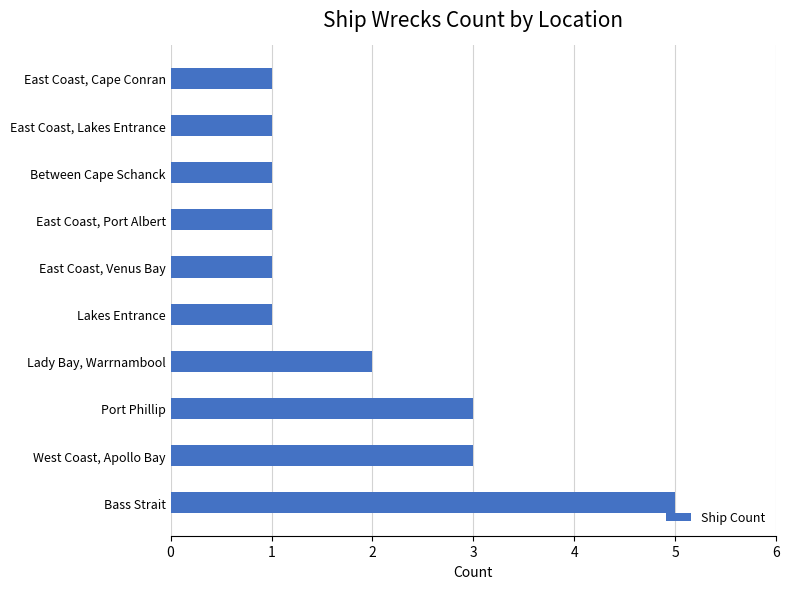

What is the difference between the maximum and minimum values?

4